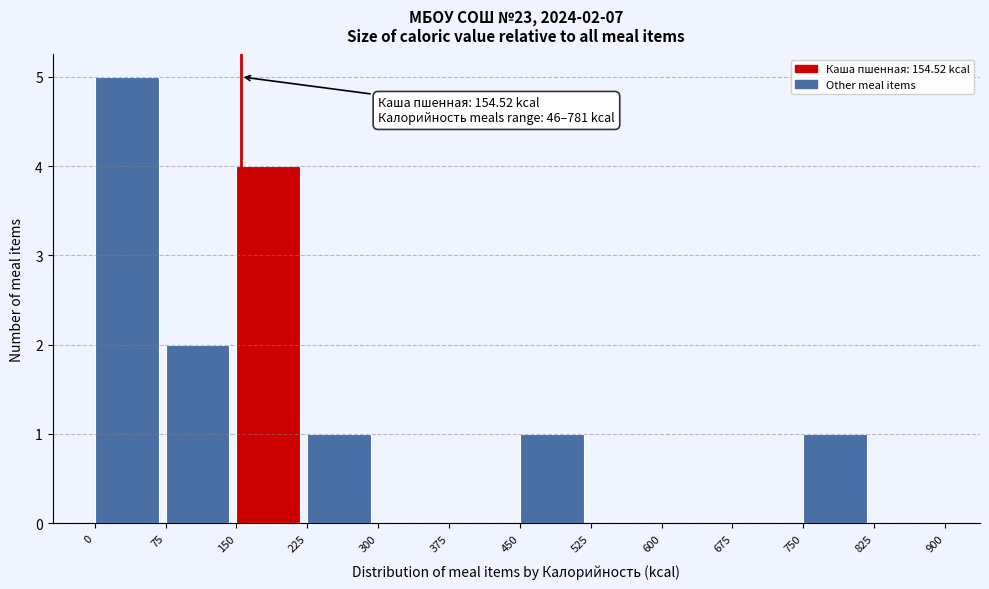

Over which range of the x-axis is the bar tallest?

0 to 75